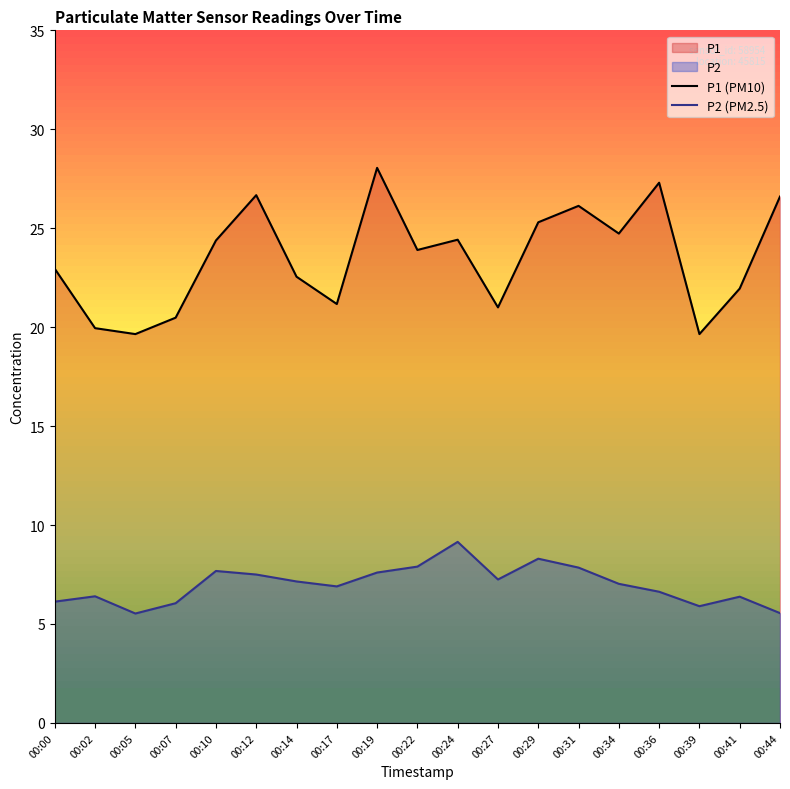

Rank the categories by P1 (PM10) value from lowest to highest.

00:05, 00:39, 00:02, 00:07, 00:27, 00:17, 00:41, 00:14, 00:00, 00:22, 00:10, 00:24, 00:34, 00:29, 00:31, 00:44, 00:12, 00:36, 00:19